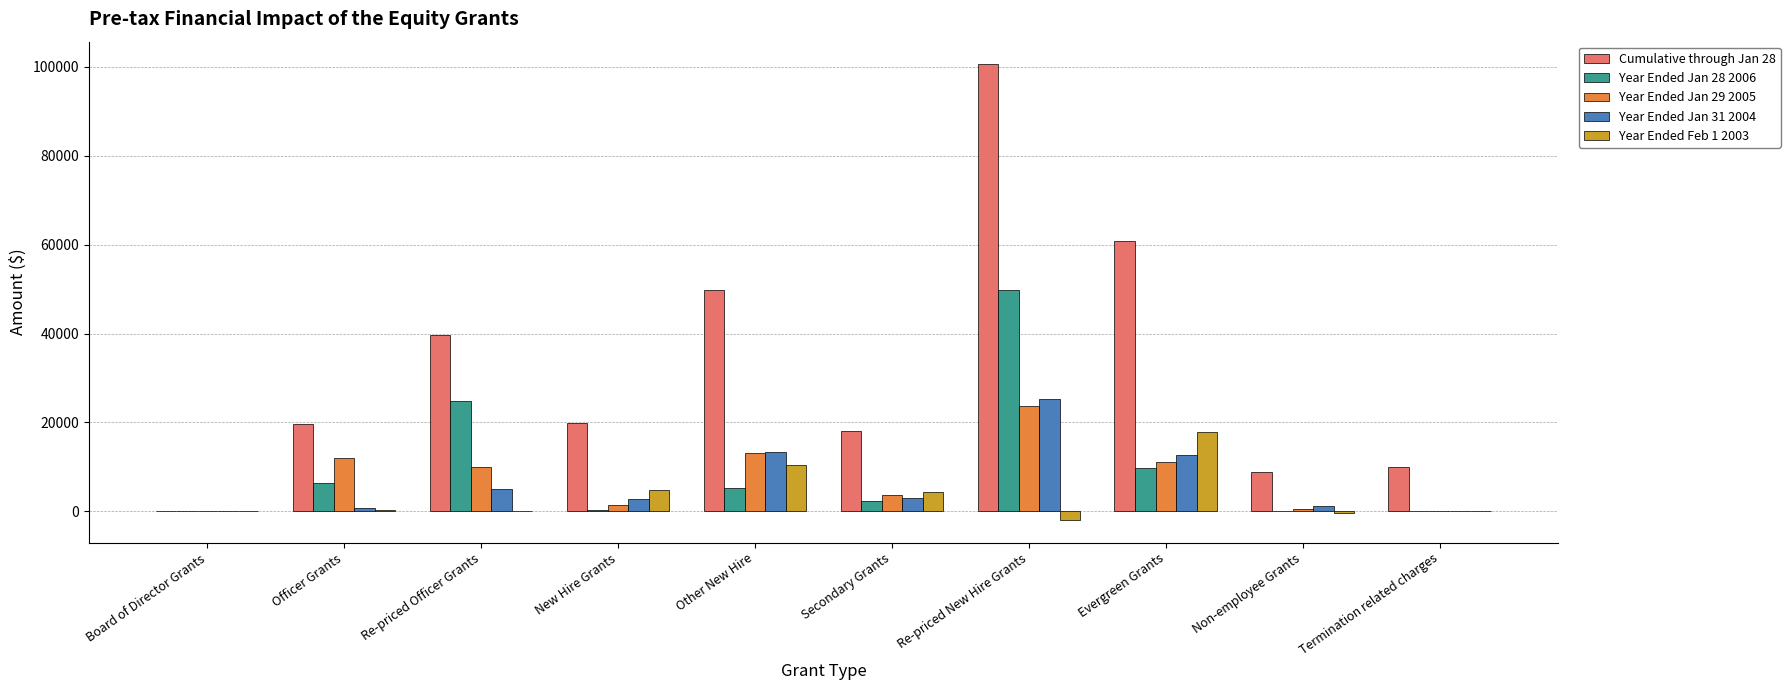

At which category does the chart reach its peak across all series?

Re-priced New Hire Grants